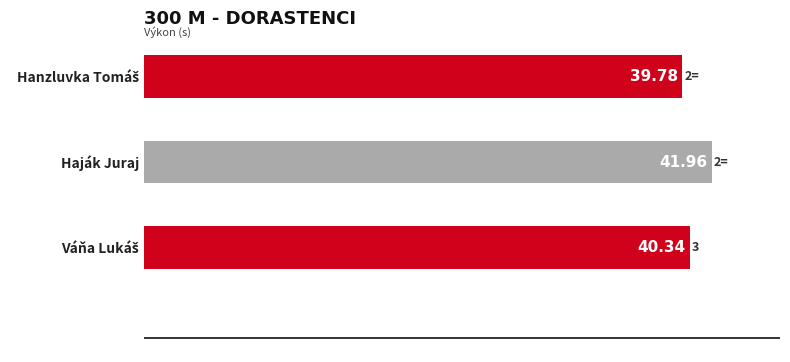

How many data points are less than 40?

1